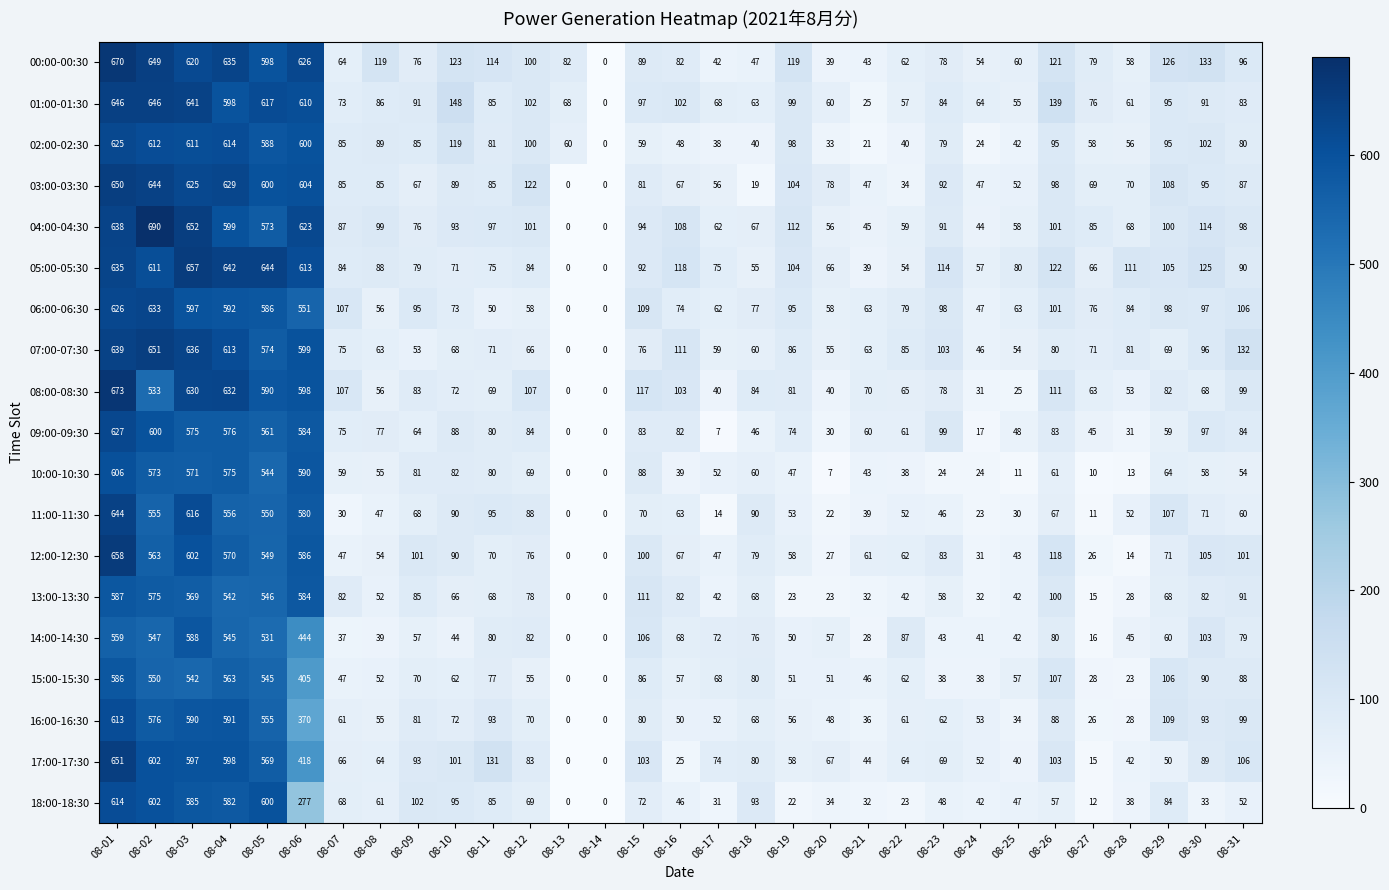

Which series has the largest range (max minus min)?

04:00-04:30